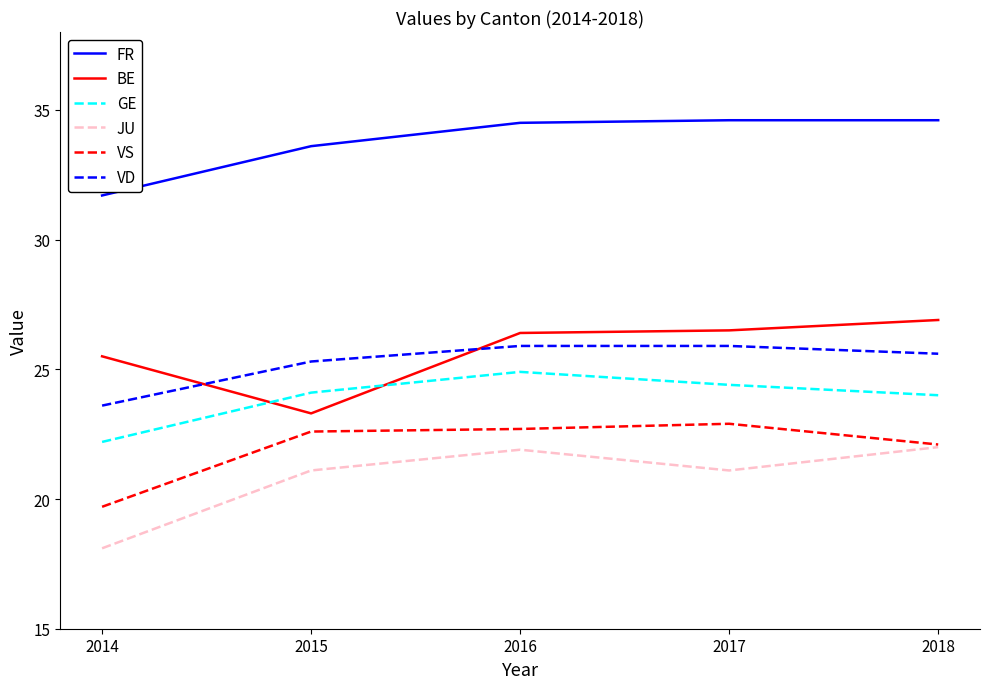

What is the difference between the maximum and second lowest values in the GE series?

0.9